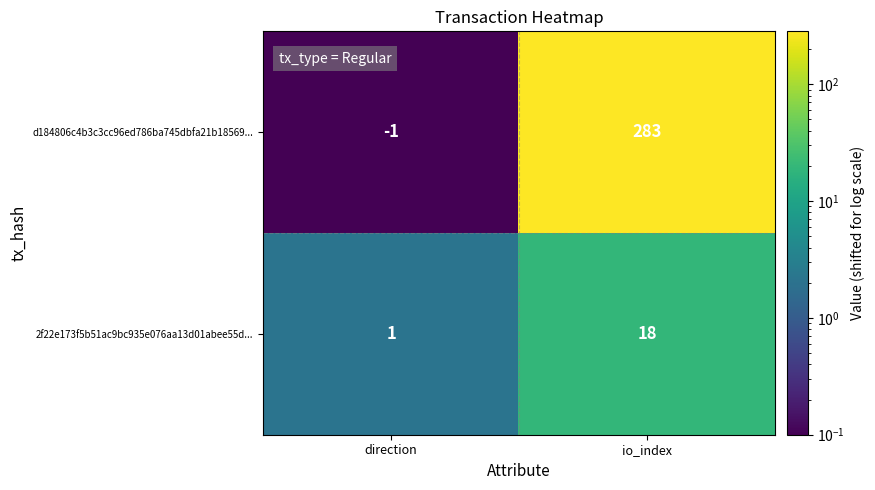

Reading left to right, extract all data points from this chart.

d184806c4b3c3cc96ed786ba745dbfa21b18569...: -1	283
2f22e173f5b51ac9bc935e076aa13d01abee55d...: 1	18